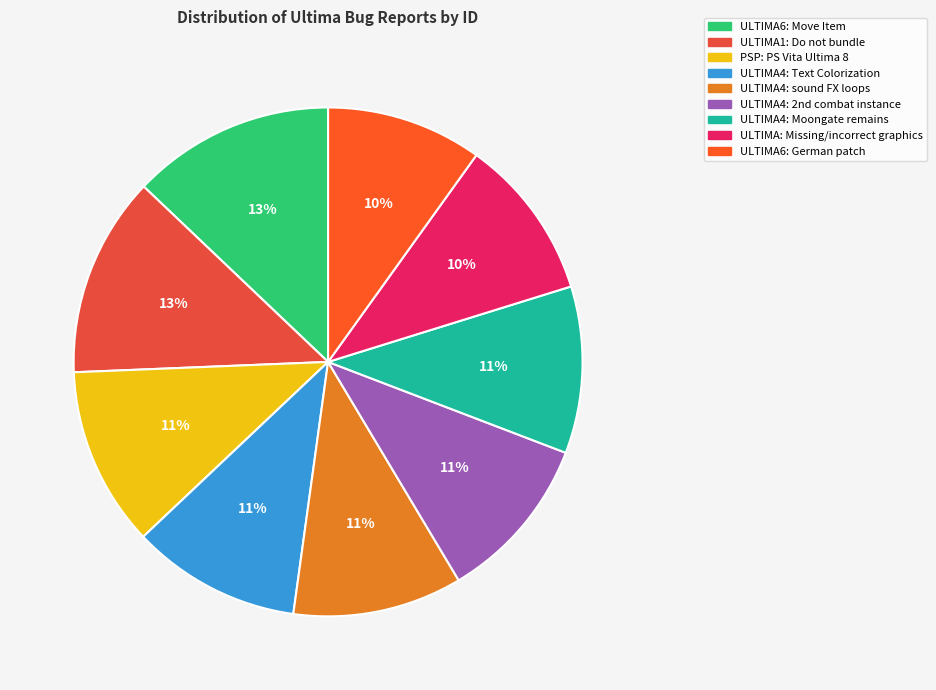

How many slices are in this pie chart?

9